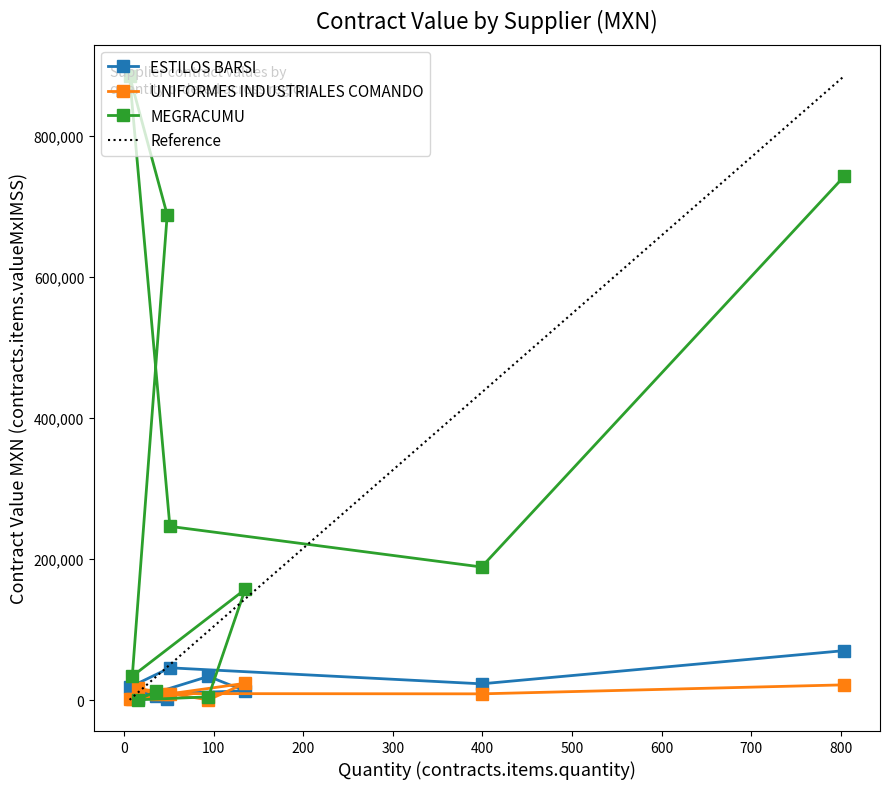

What is the maximum value for UNIFORMES INDUSTRIALES COMANDO?

23959.8